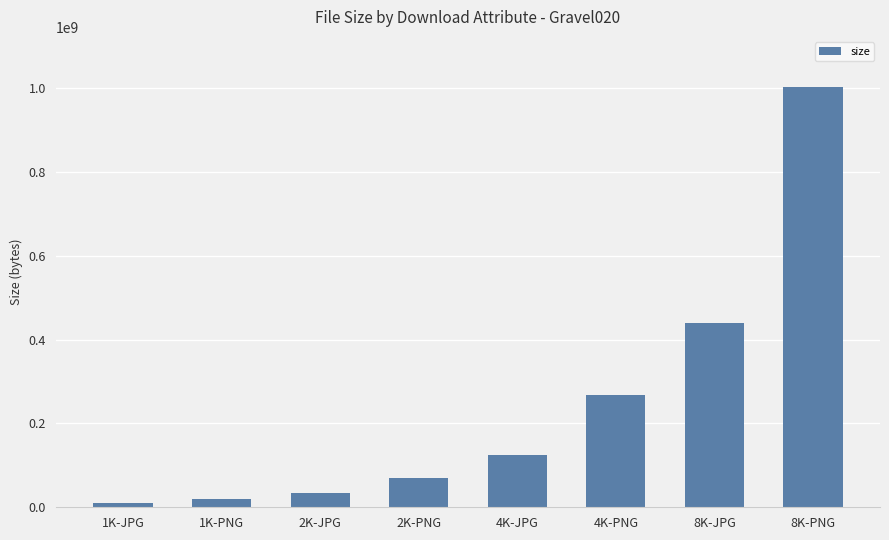

Reading left to right, list all the values displayed in this chart.

10234957	19245458	34641272	70417642	124416186	268288737	439139098	1001447257